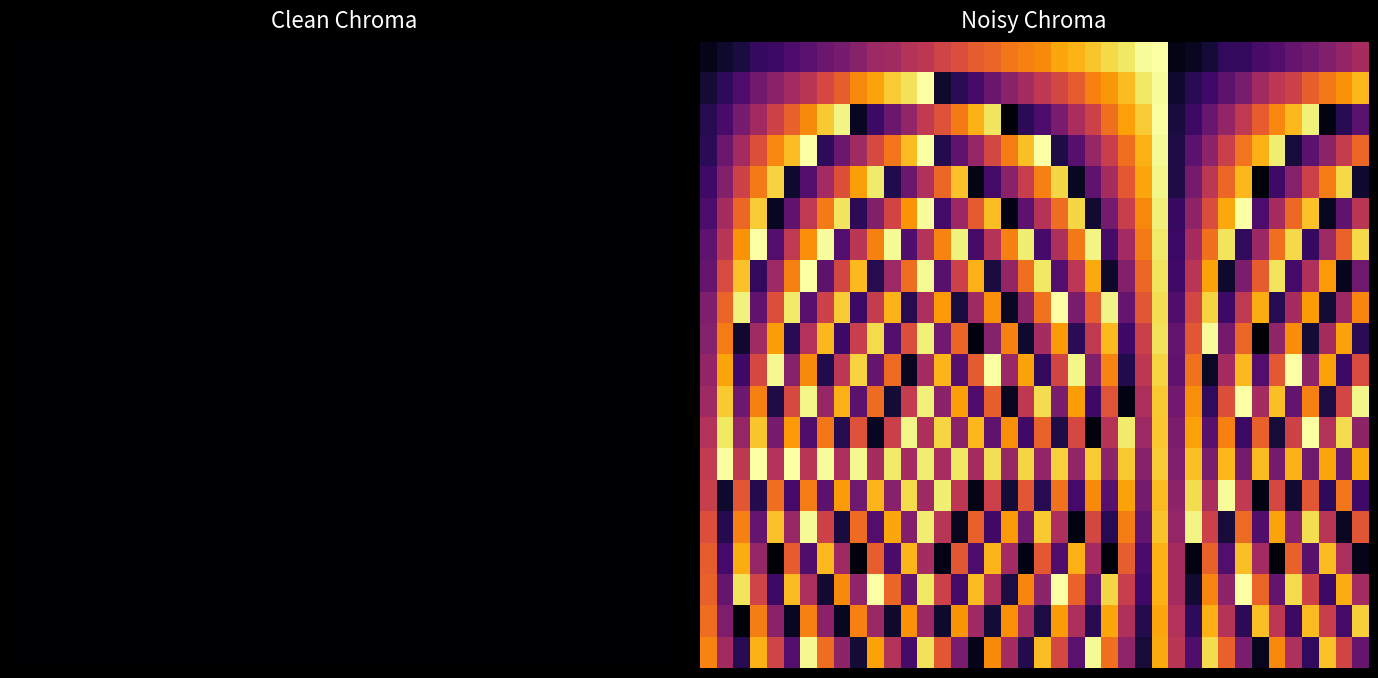

Which has a higher value, 21 or 4?

21